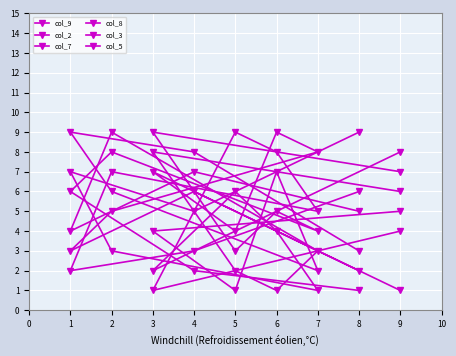

Which category has the lowest value across all series?

6